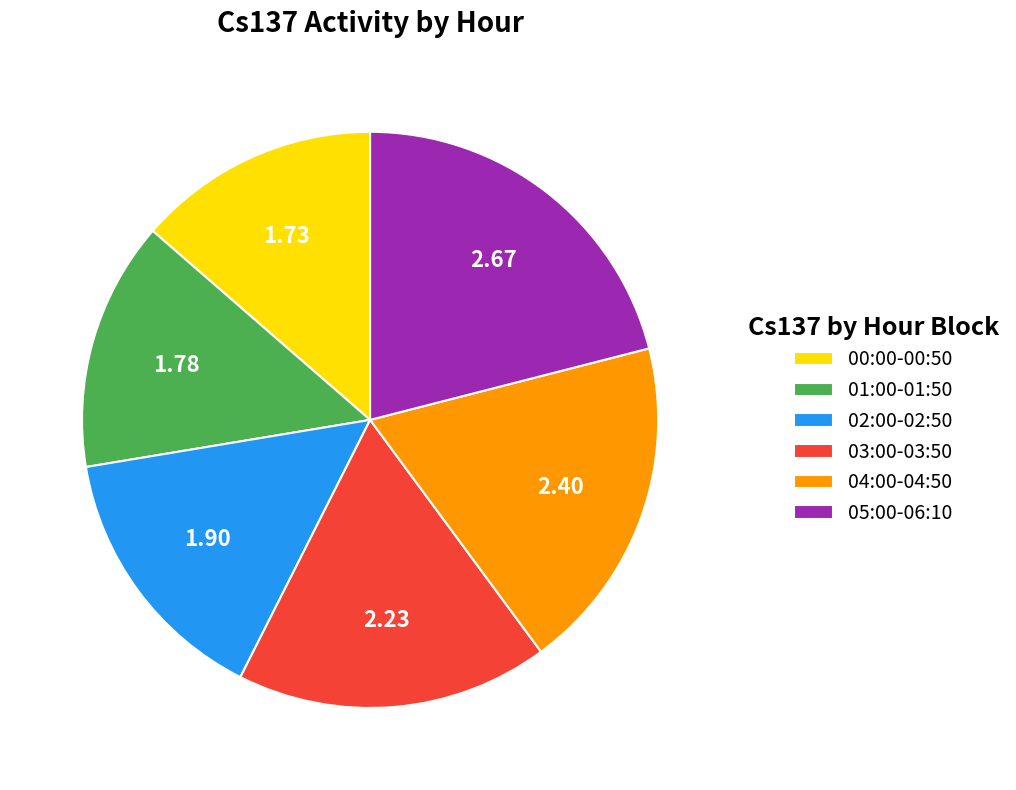

Between 00:00-00:50 and 02:00-02:50, which is larger?

02:00-02:50